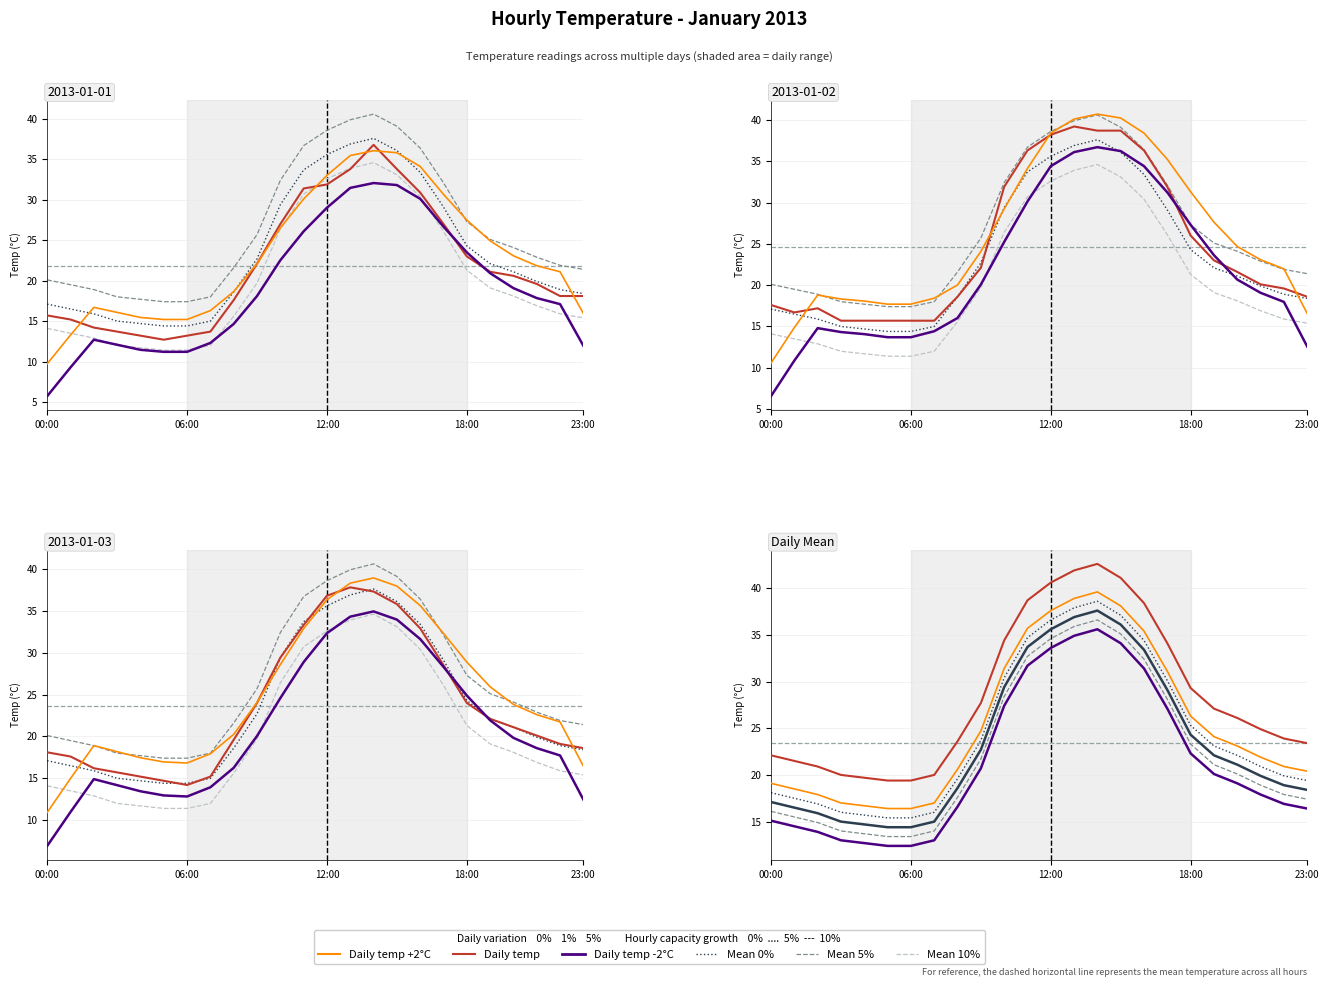

At which category is the sum across all series the highest?

14:00